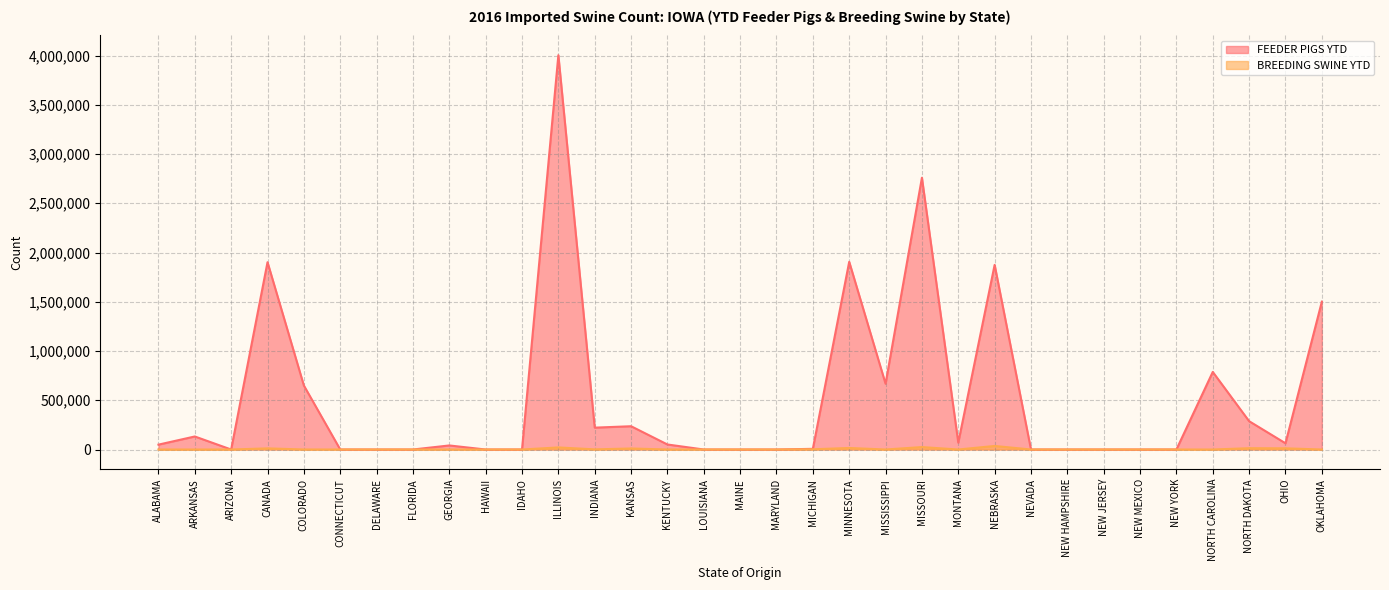

What is the label of the 6th point from the left?

CONNECTICUT